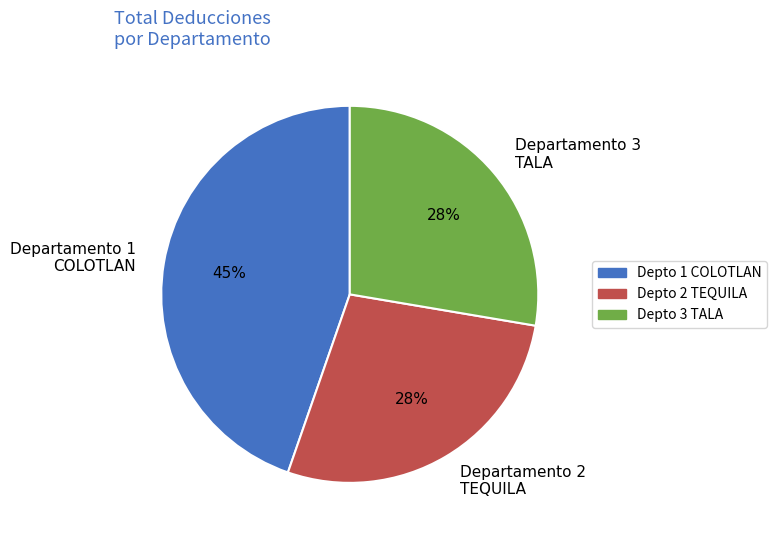

To the nearest percent, what is the average slice percentage?

33%